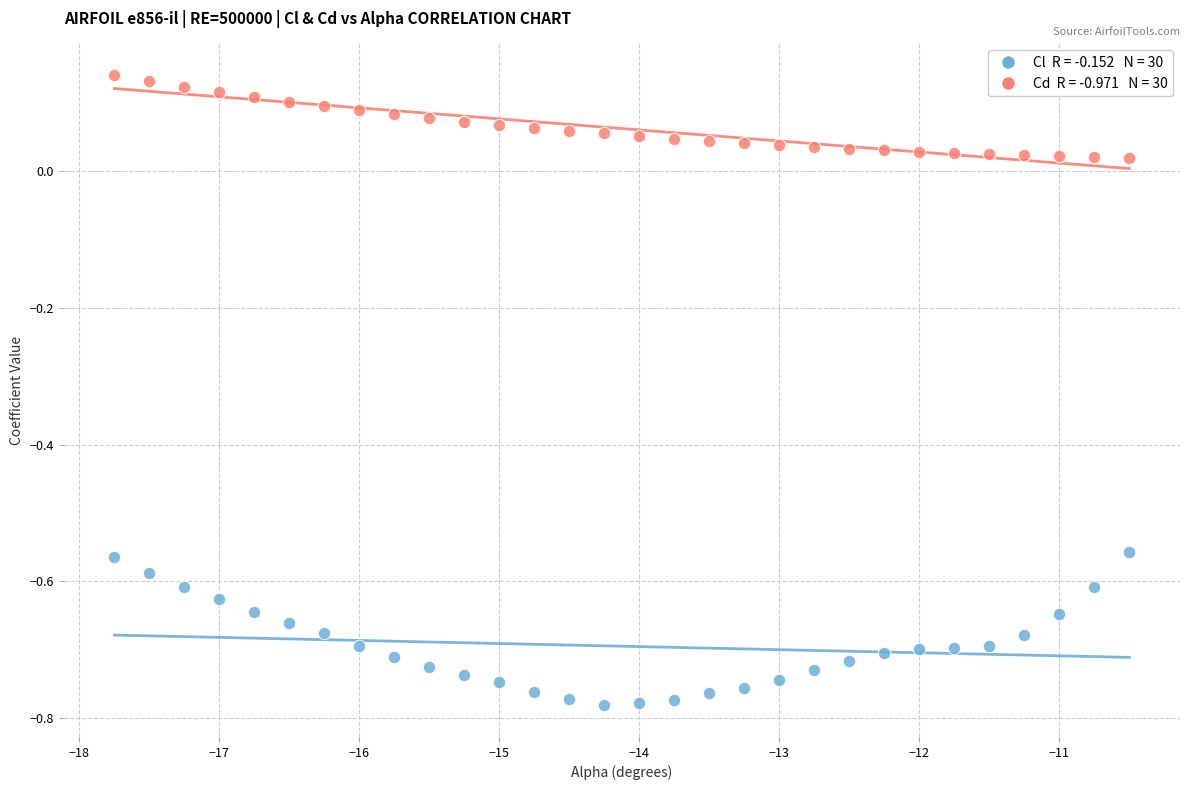

Across all data points, what is the range of X values (max minus min)?

7.2